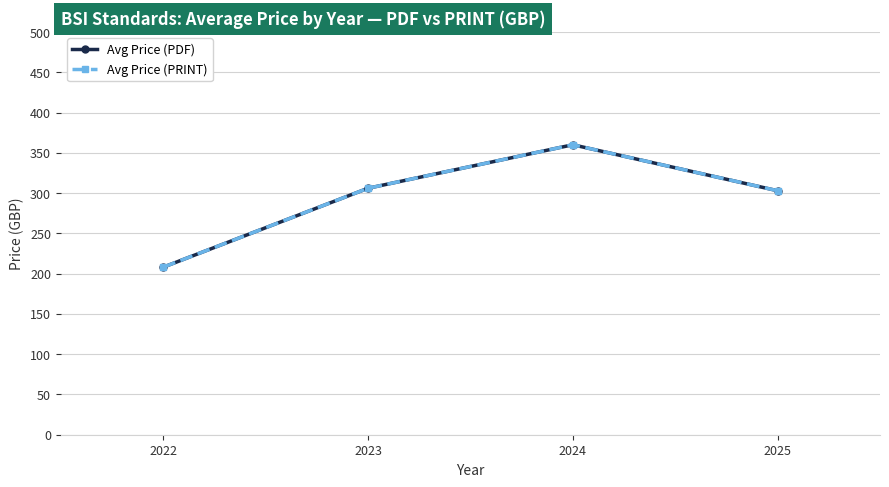

The Avg Price (PRINT) series shows 208.0 at 2022. True or false?

True